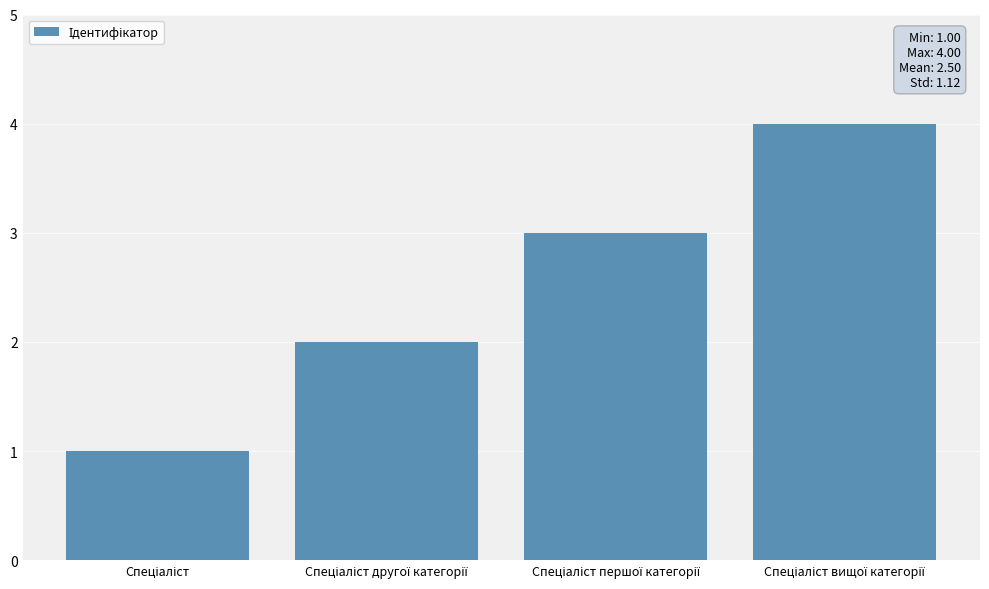

What is the maximum value shown in the chart?

4